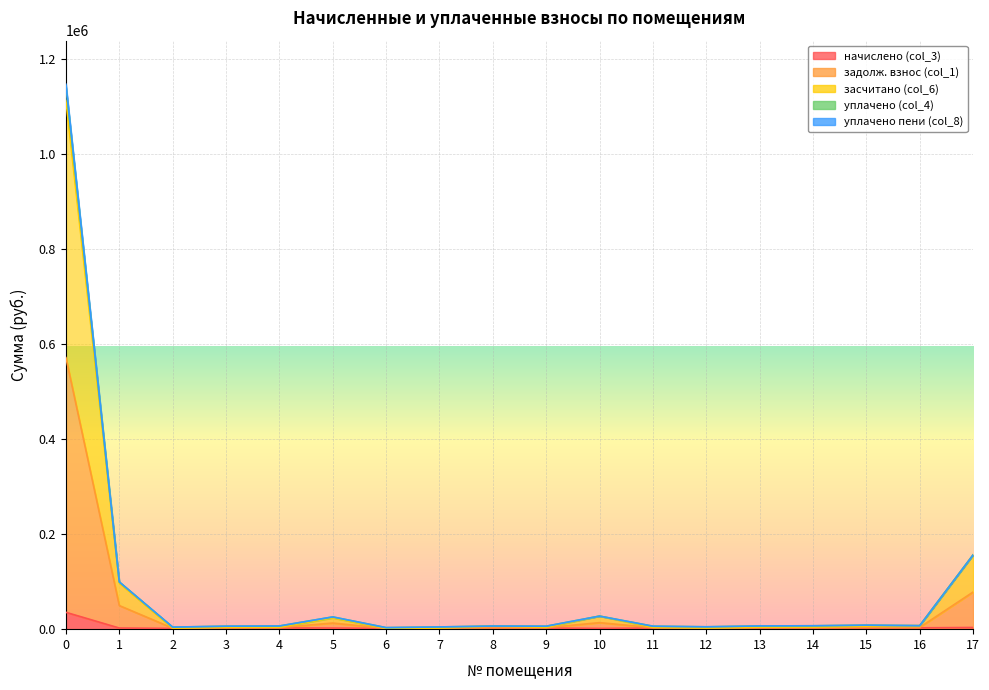

The уплачено пени (col_8) series shows 4984.8 at 12. True or false?

True